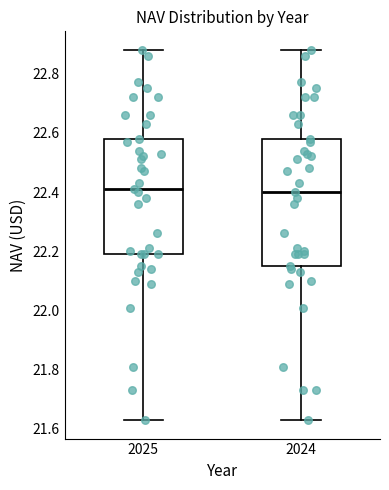

Comparing the boxes themselves (not the whiskers), which one is the tallest?

2024